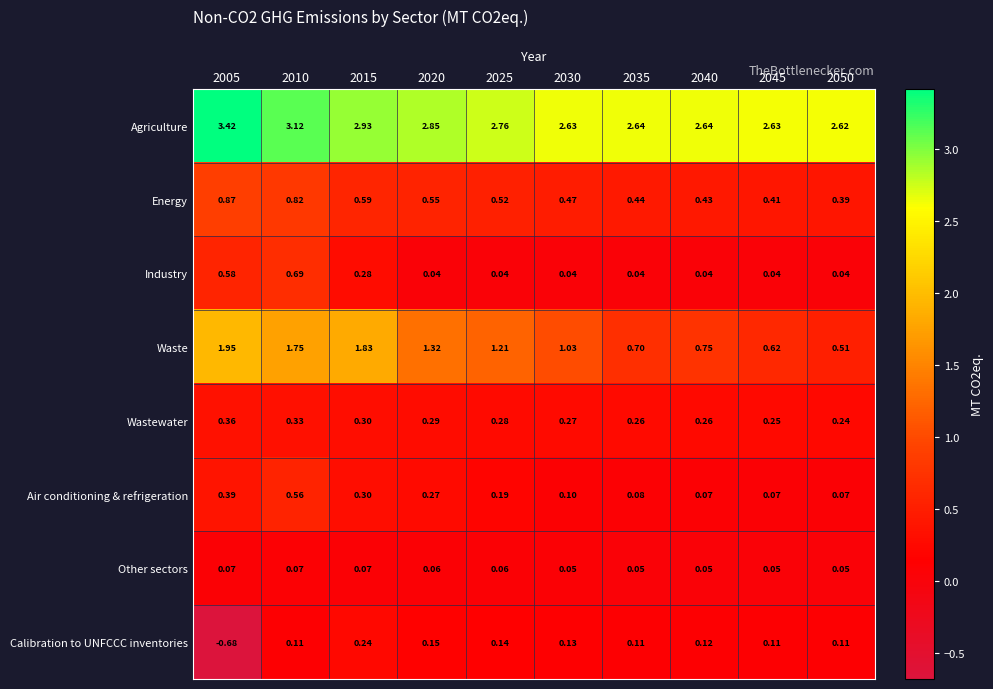

How many values in the Calibration to UNFCCC inventories series exceed 0?

9